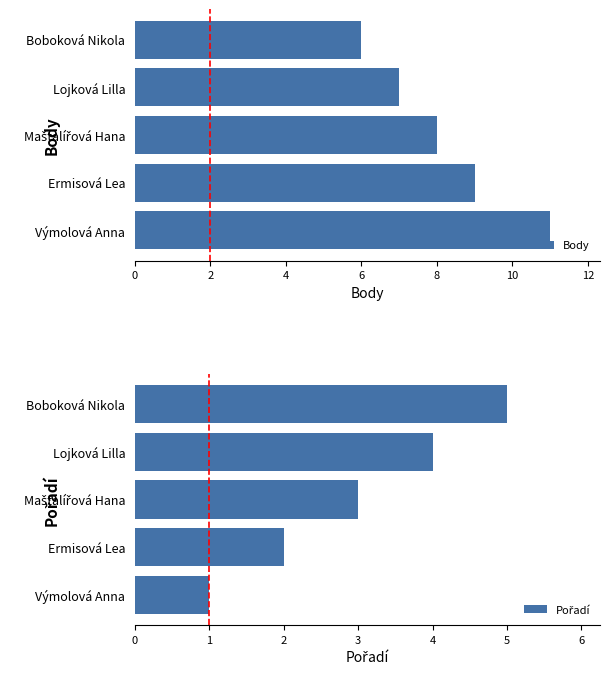

What is the value of the Body bar at the 2nd from the left?

9